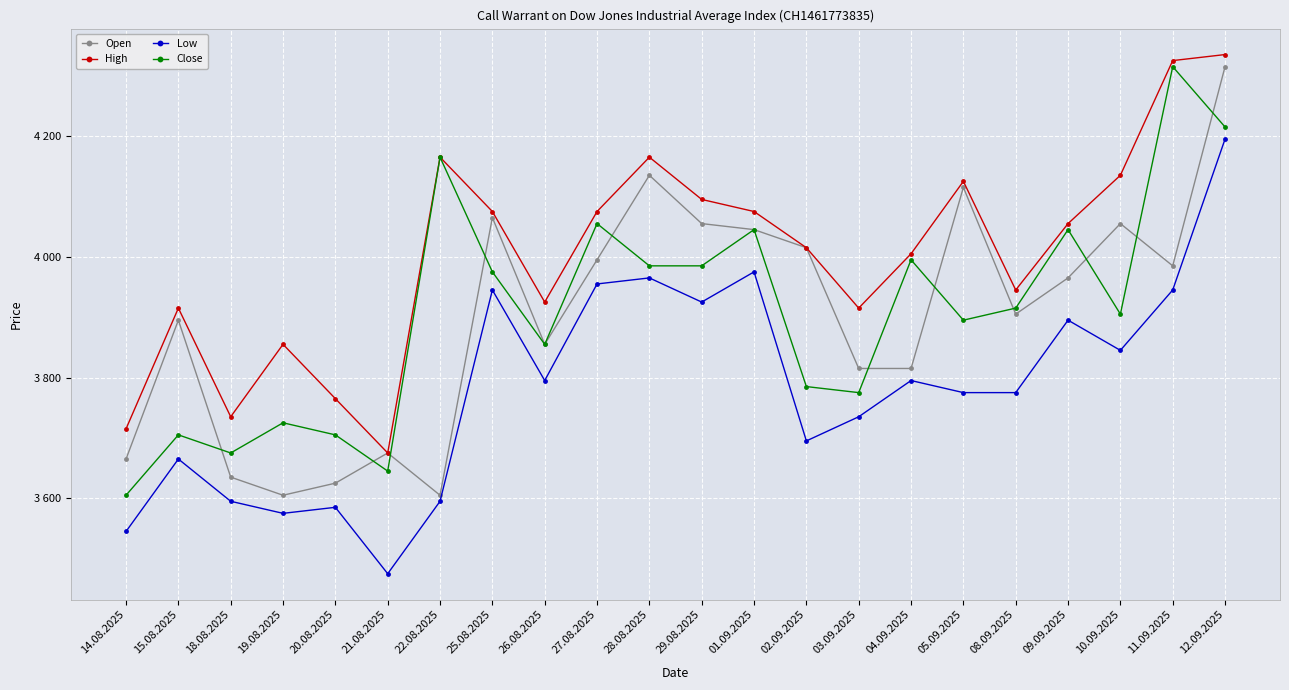

Which series has the widest spread of values?

Low